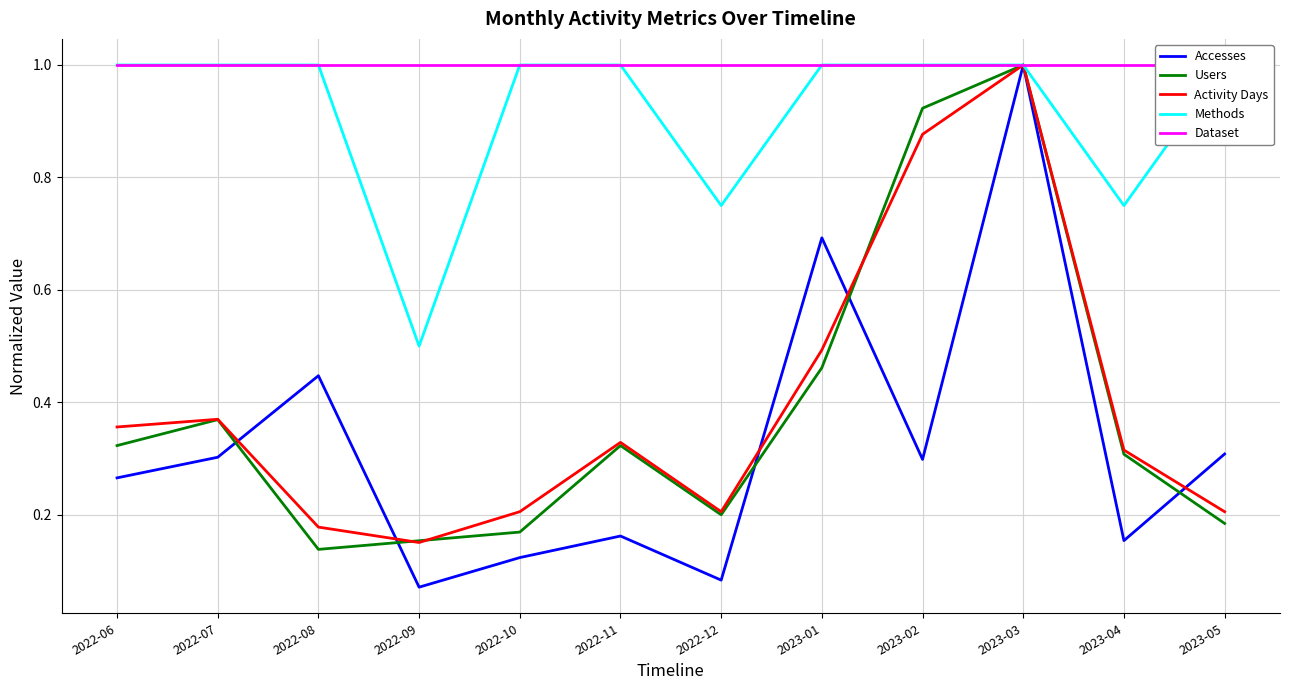

List the labels in order of Methods value, largest first.

2022-06, 2022-07, 2022-08, 2022-10, 2022-11, 2023-01, 2023-02, 2023-03, 2023-05, 2022-12, 2023-04, 2022-09